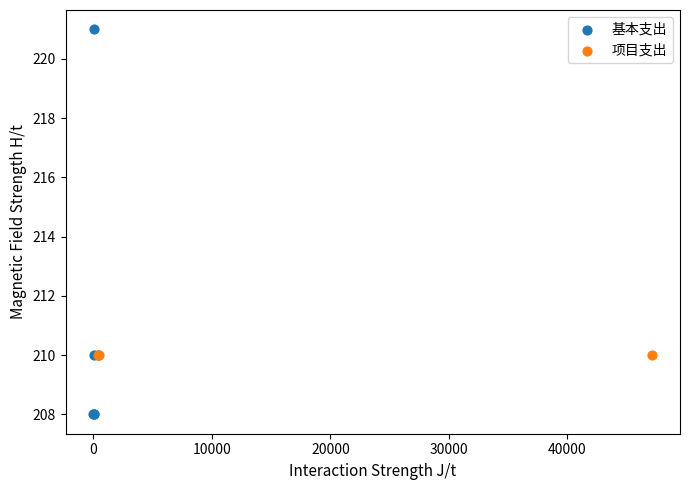

Which series reaches the maximum Y coordinate?

基本支出